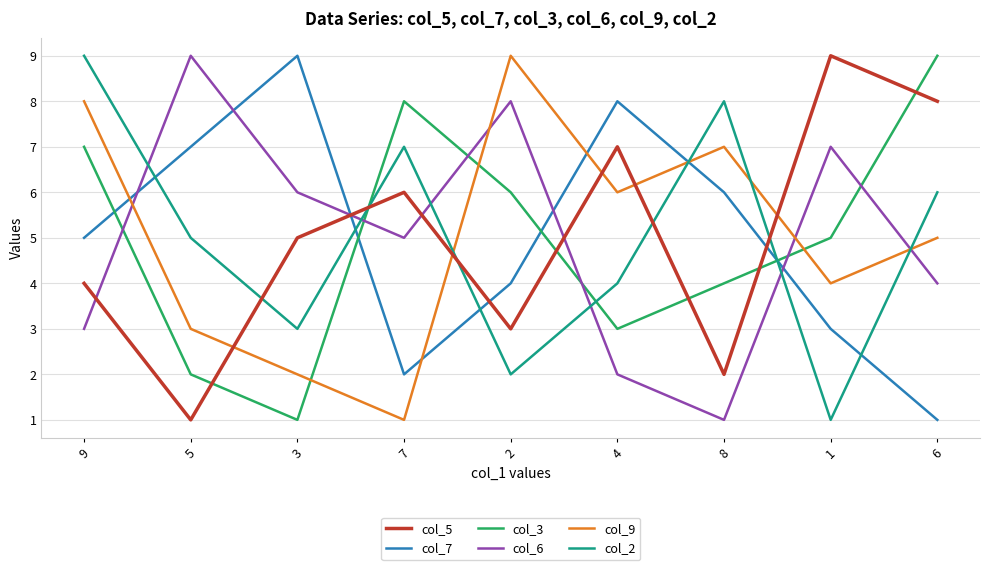

Is this an area chart (filled region under the line)?

No